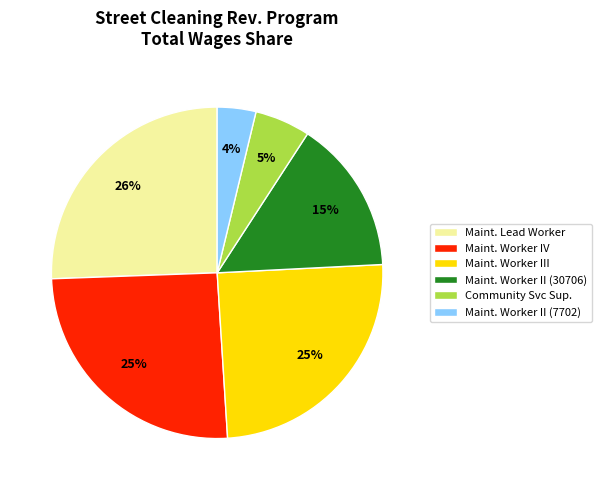

Do Community Svc Sup. and Maint. Worker III together represent more than half of the pie?

No